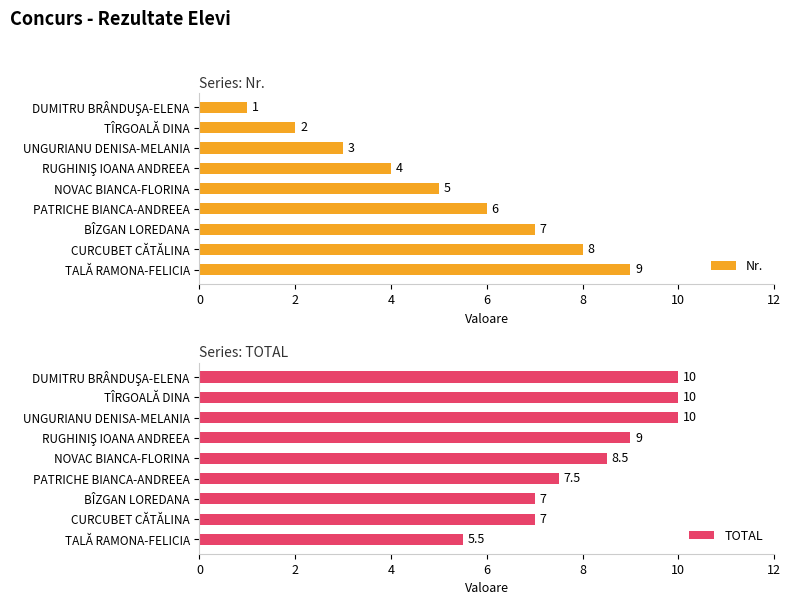

Are the bars grouped side by side (vs. stacked)?

Yes